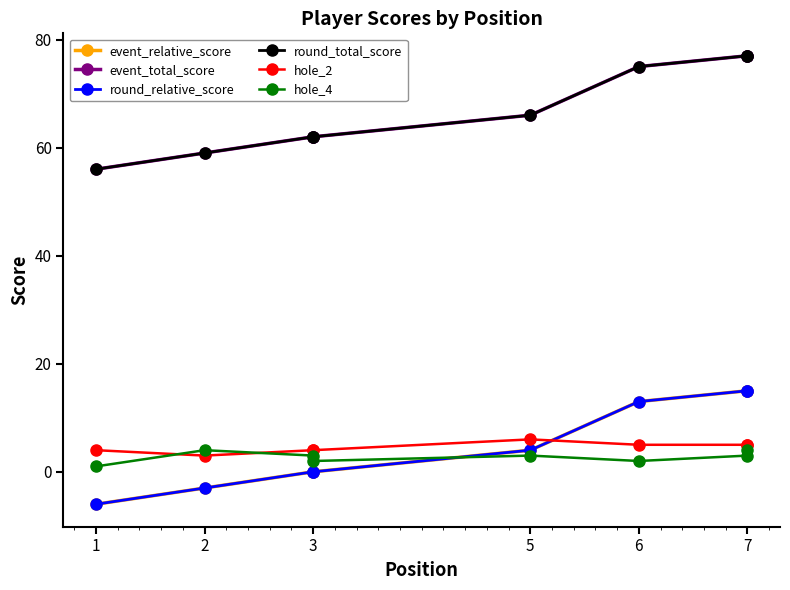

True or false: hole_2 and event_total_score cross at least once.

False